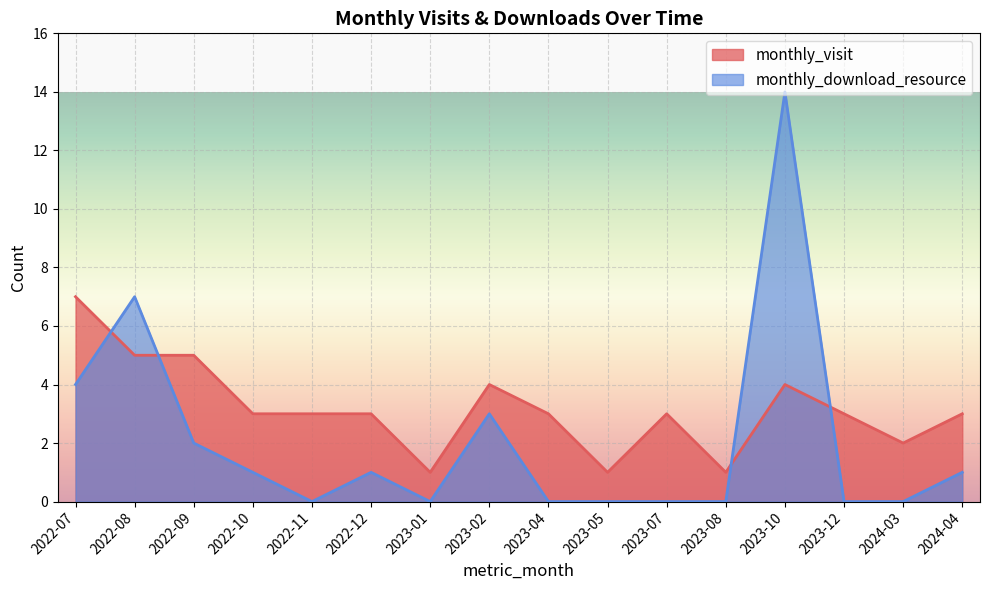

What is the label of the 4th point from the left?

2022-10